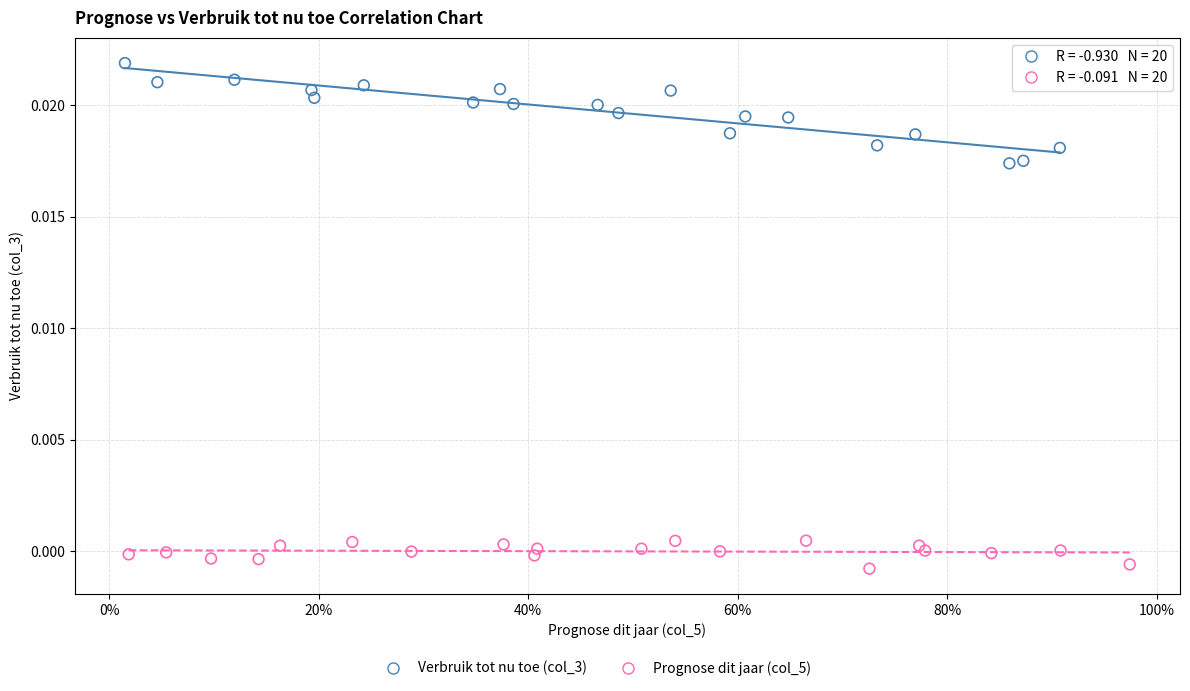

Which series reaches the minimum Y coordinate?

Prognose dit jaar (col_5)